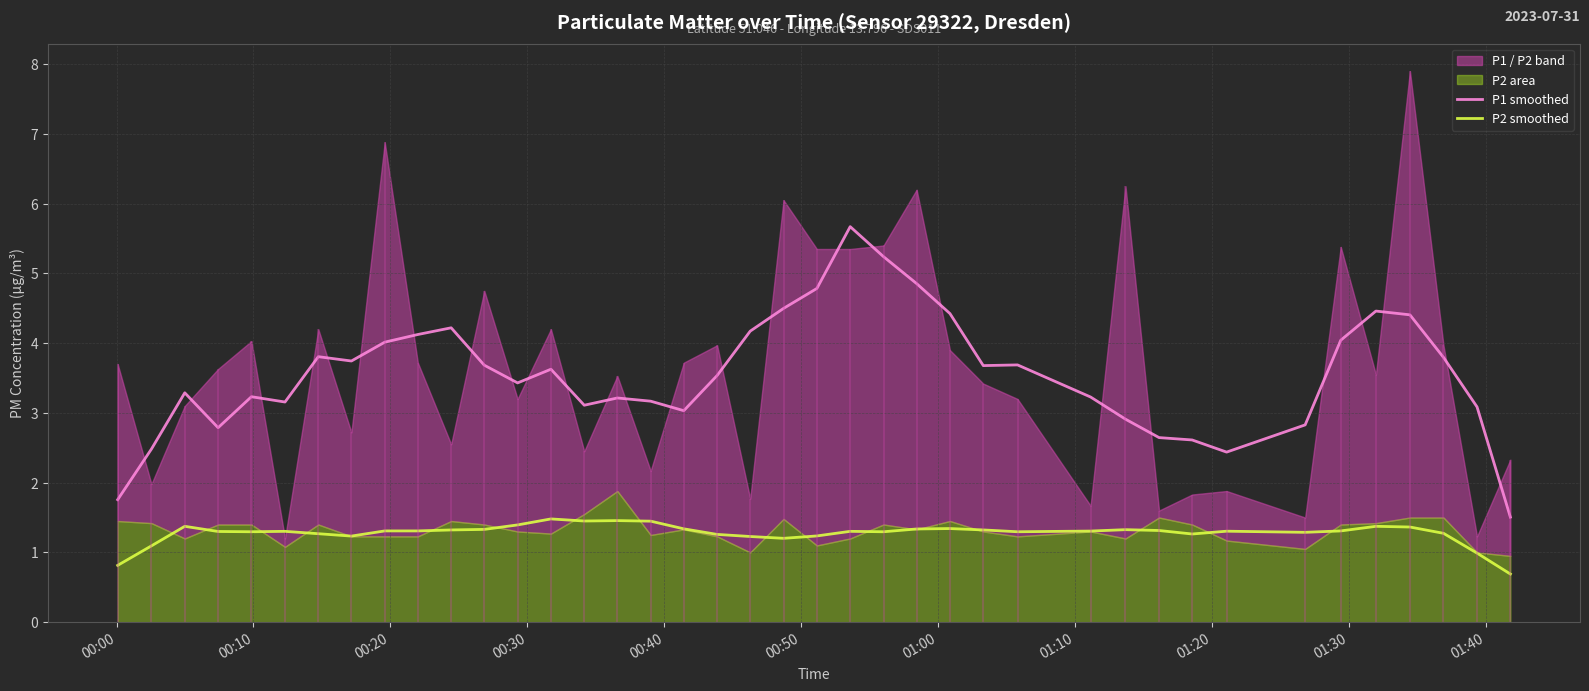

True or false: P2 smoothed and P1 smoothed intersect in this chart.

False